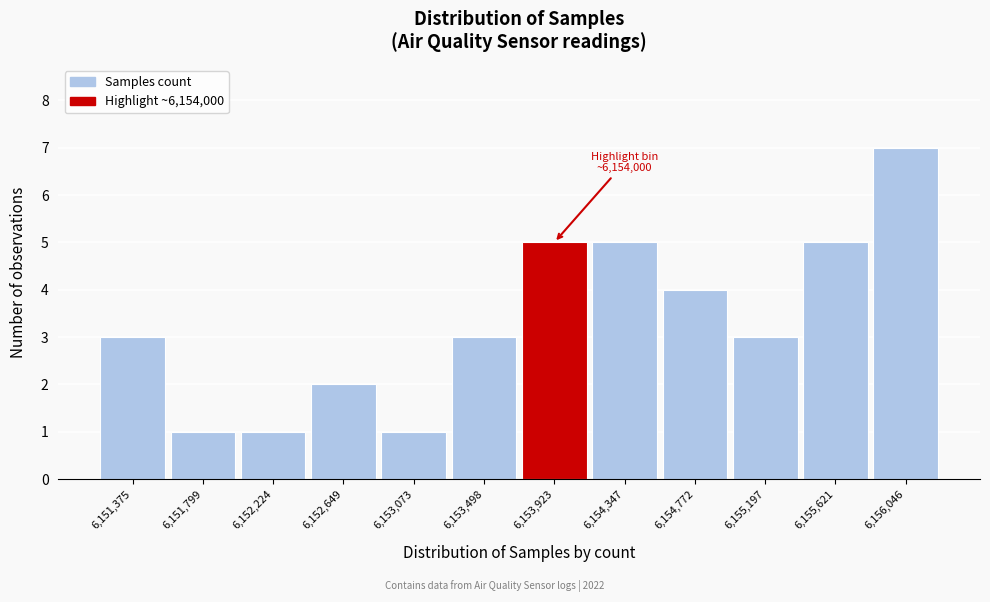

Reading left to right, extract all data points from this chart.

6,151,375=3	6,151,799=1	6,152,224=1	6,152,649=2	6,153,073=1	6,153,498=3	6,153,923=5	6,154,347=5	6,154,772=4	6,155,197=3	6,155,621=5	6,156,046=7